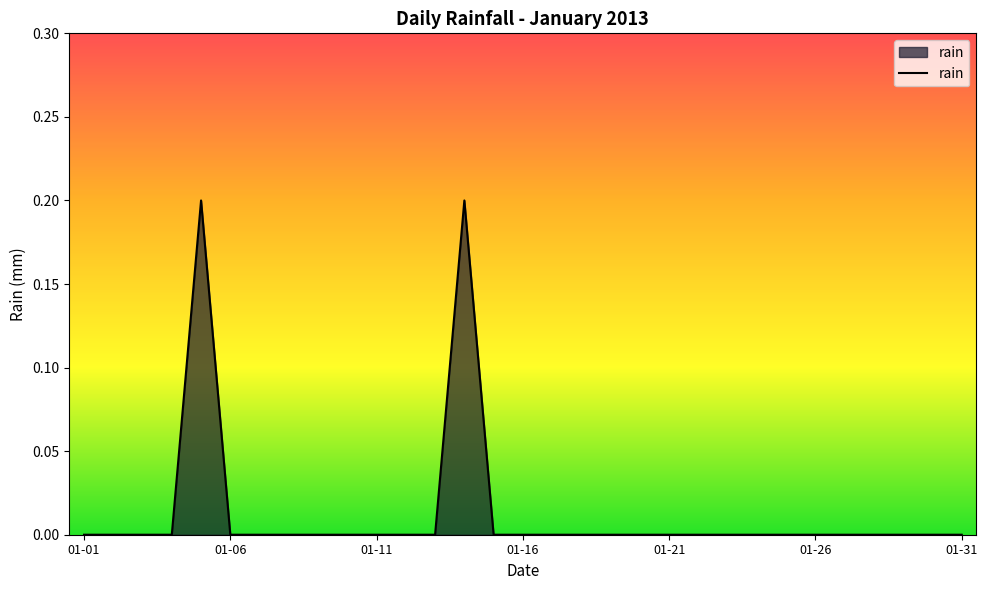

The value at 01-26 is 0.1. True or false?

False